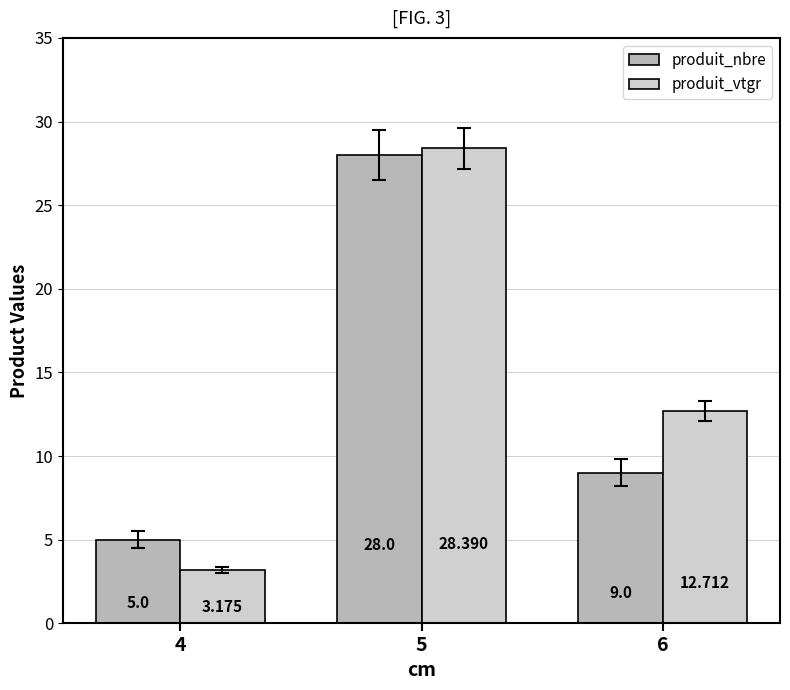

Is the value of produit_vtgr at 4 greater than the value of produit_nbre at 6?

No